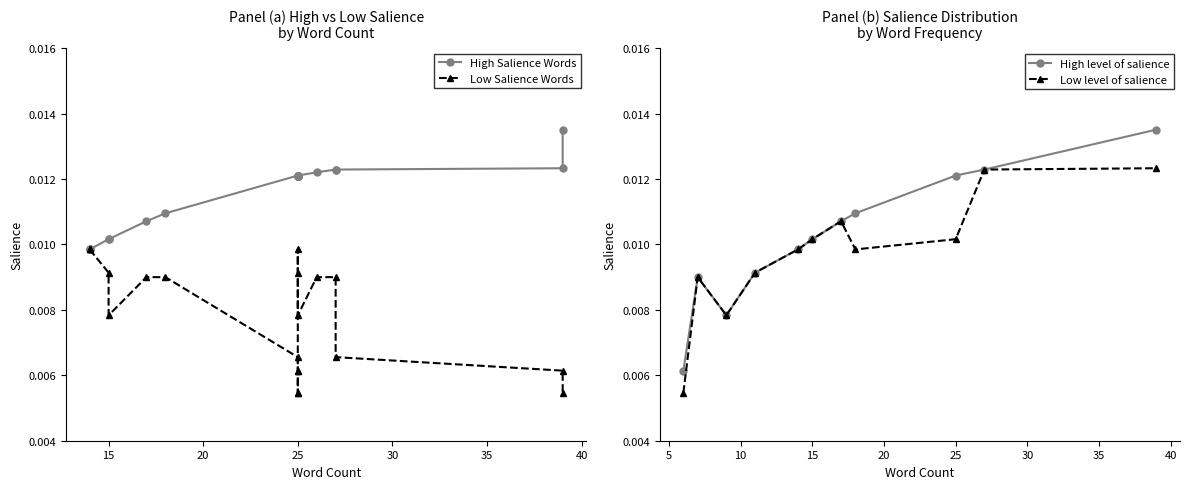

True or false: High level of salience has more than 2 points higher than both neighbors.

False